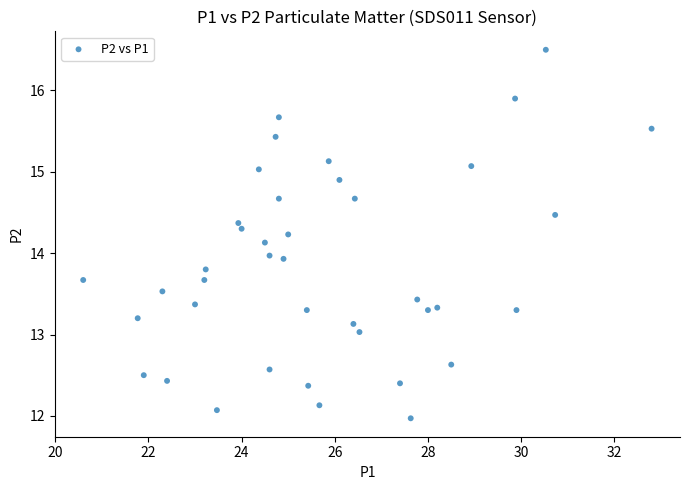

What is the range of Y values (max minus min)?

4.5